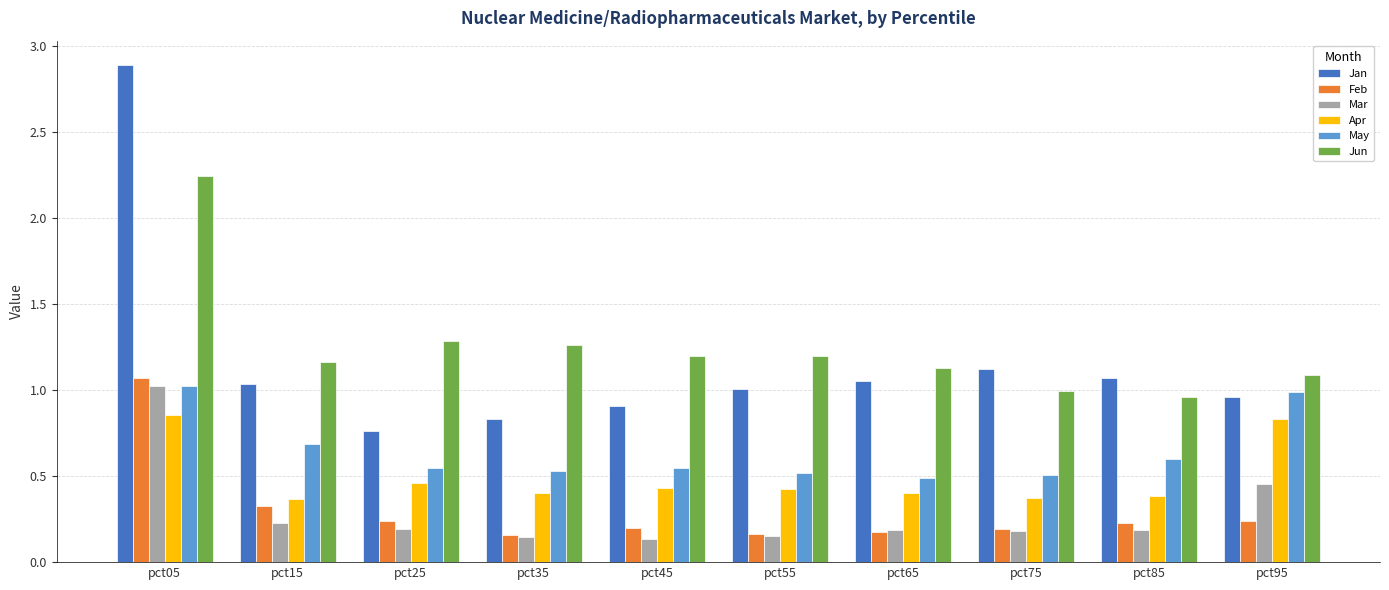

At pct25, list the series in order from largest to smallest.

Jun, Jan, May, Apr, Feb, Mar